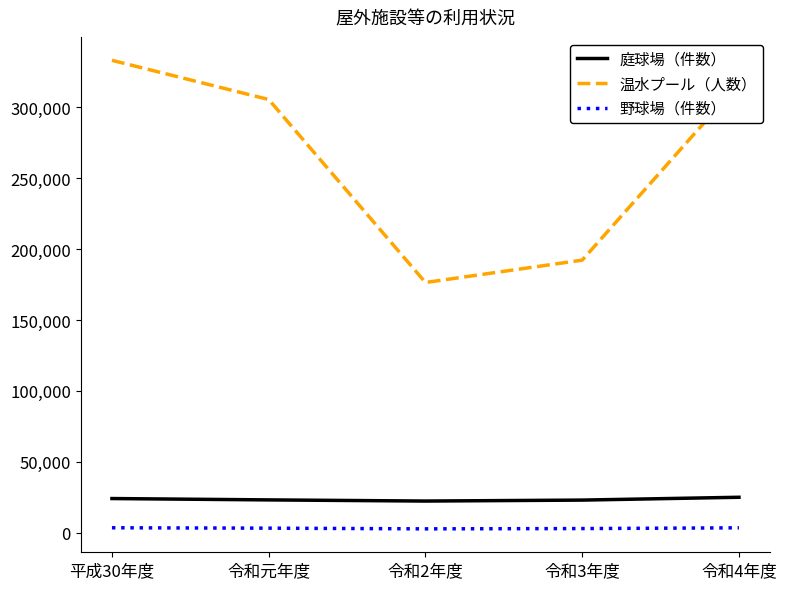

Which series changed the most between 令和2年度 and 令和4年度?

温水プール（人数）